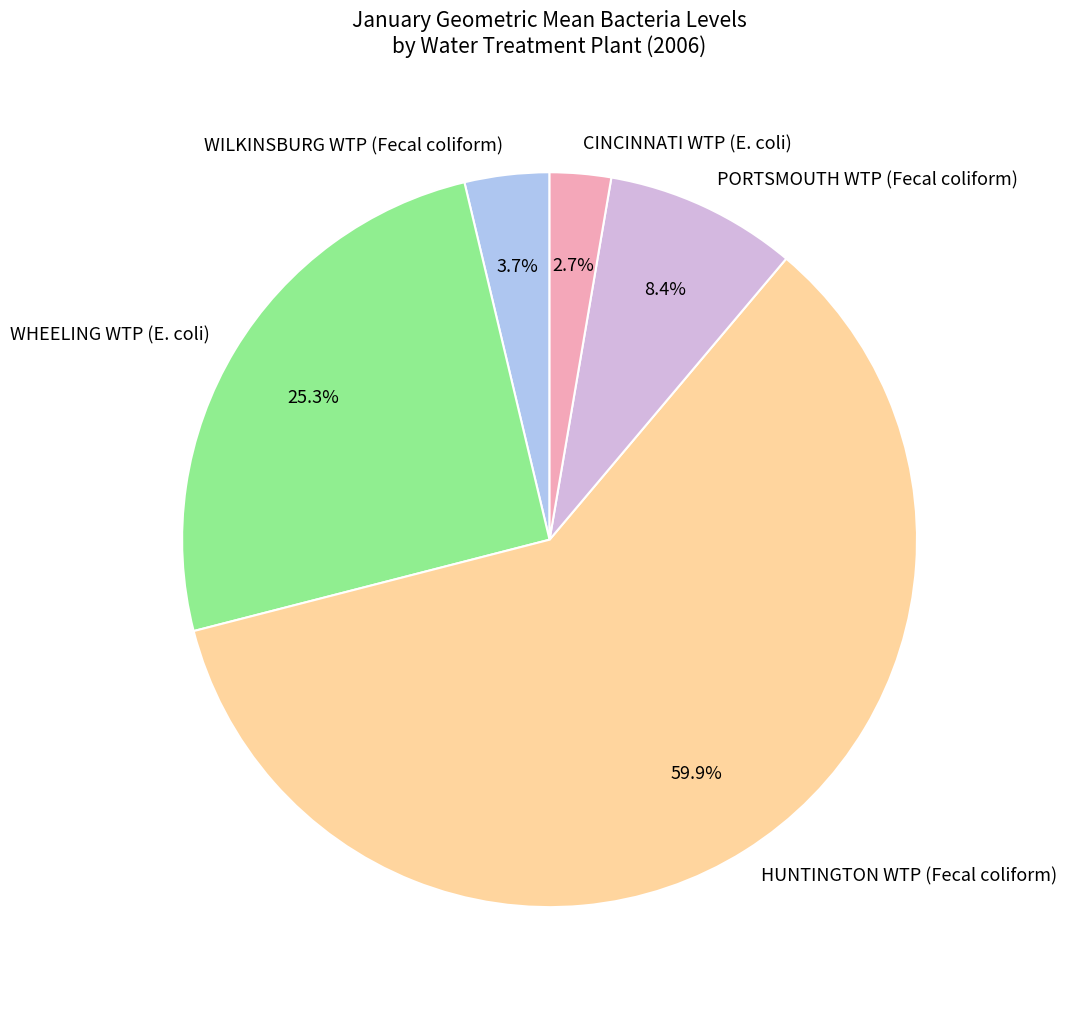

Count the number of slices in the pie.

5